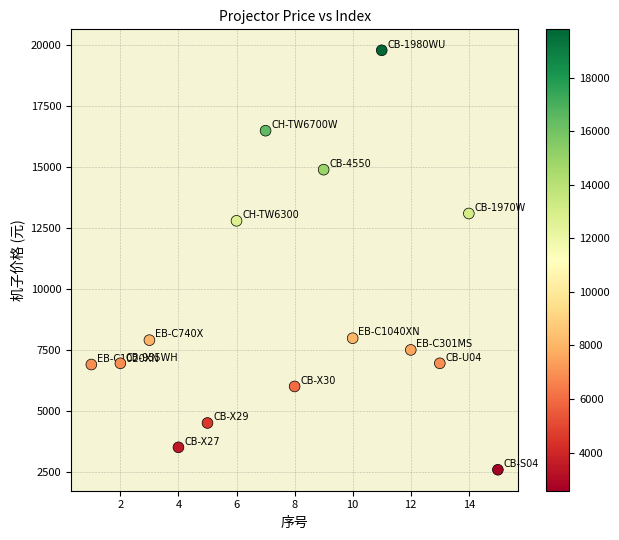

What Y value in the scatter plot is closest to 11190?

12800